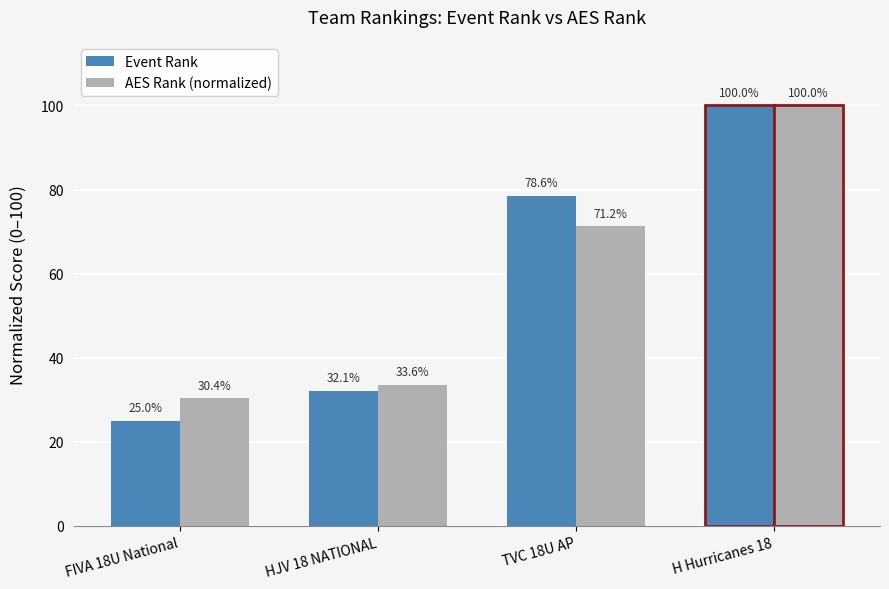

What are all the series names shown in the legend?

Event Rank, AES Rank (normalized)